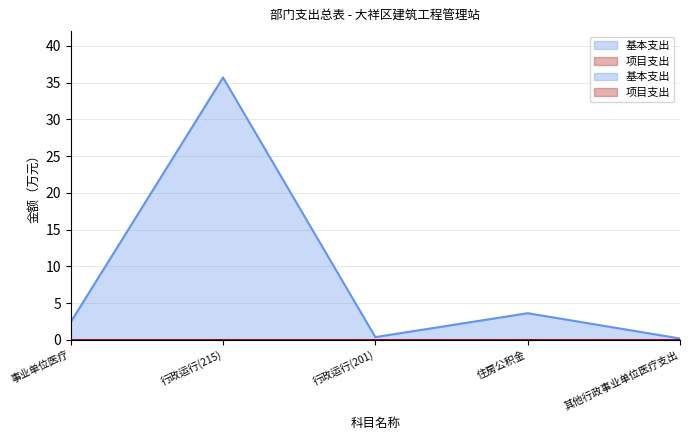

Reading right to left, list all the values displayed in this chart.

0.2	3.6	0.4	35.7	2.4